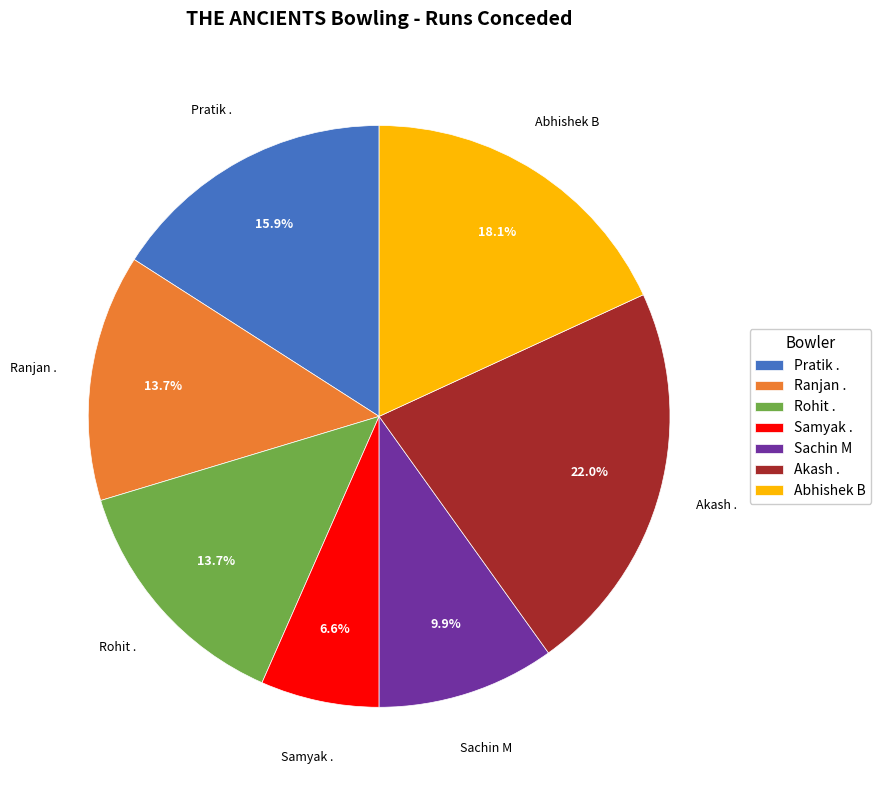

Do Pratik . and Abhishek B together represent more than half of the pie?

No